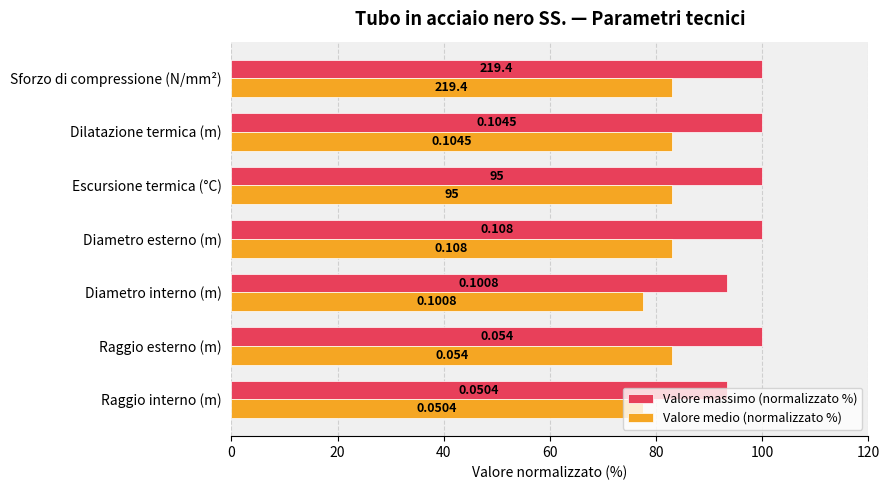

What is the value of the Valore medio (normalizzato %) bar at the 5th from the left?

83.0